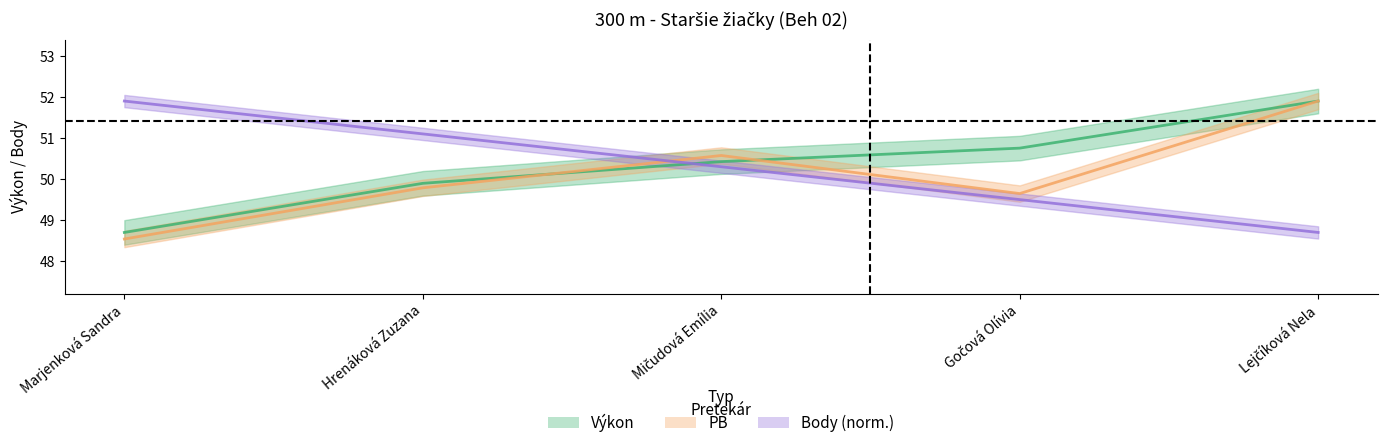

After their last crossing, which series has the higher values: PB or Výkon?

Výkon